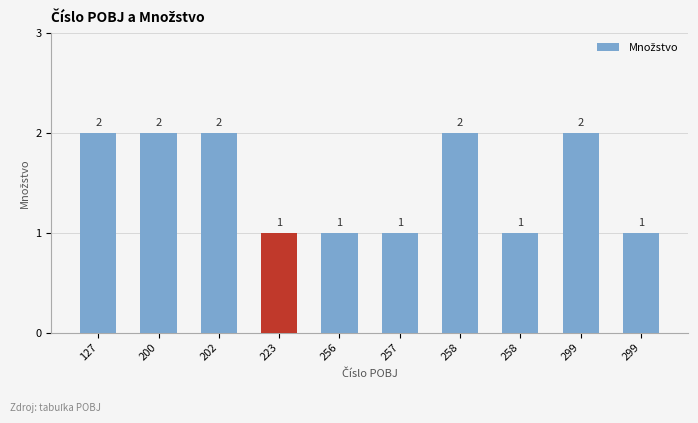

True or false: the data shows 1 at 257.

True